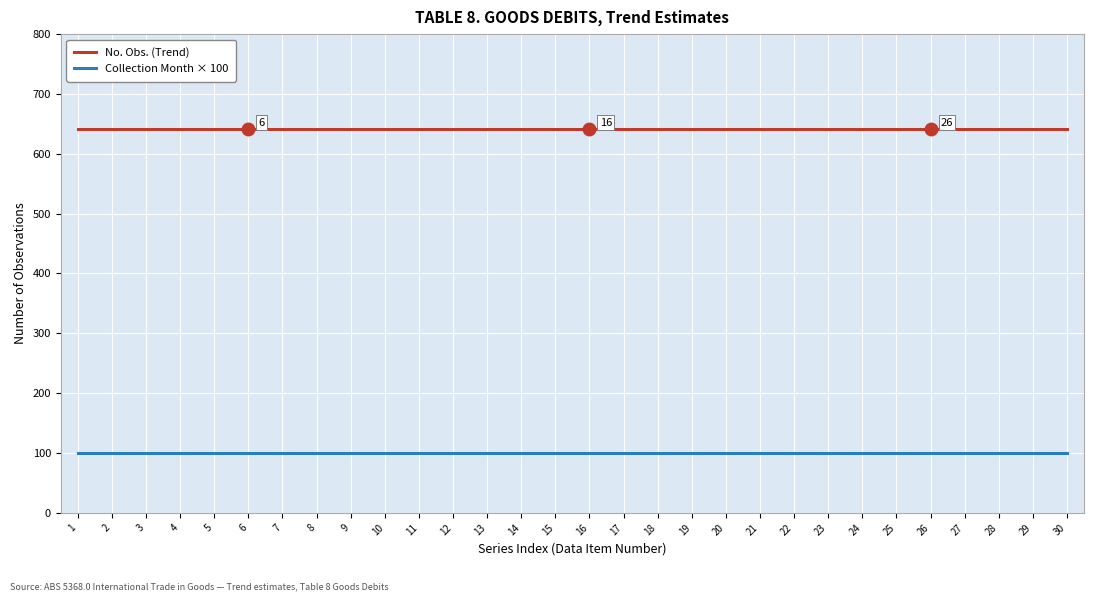

What is the spread (max minus min) of values at 20?

542